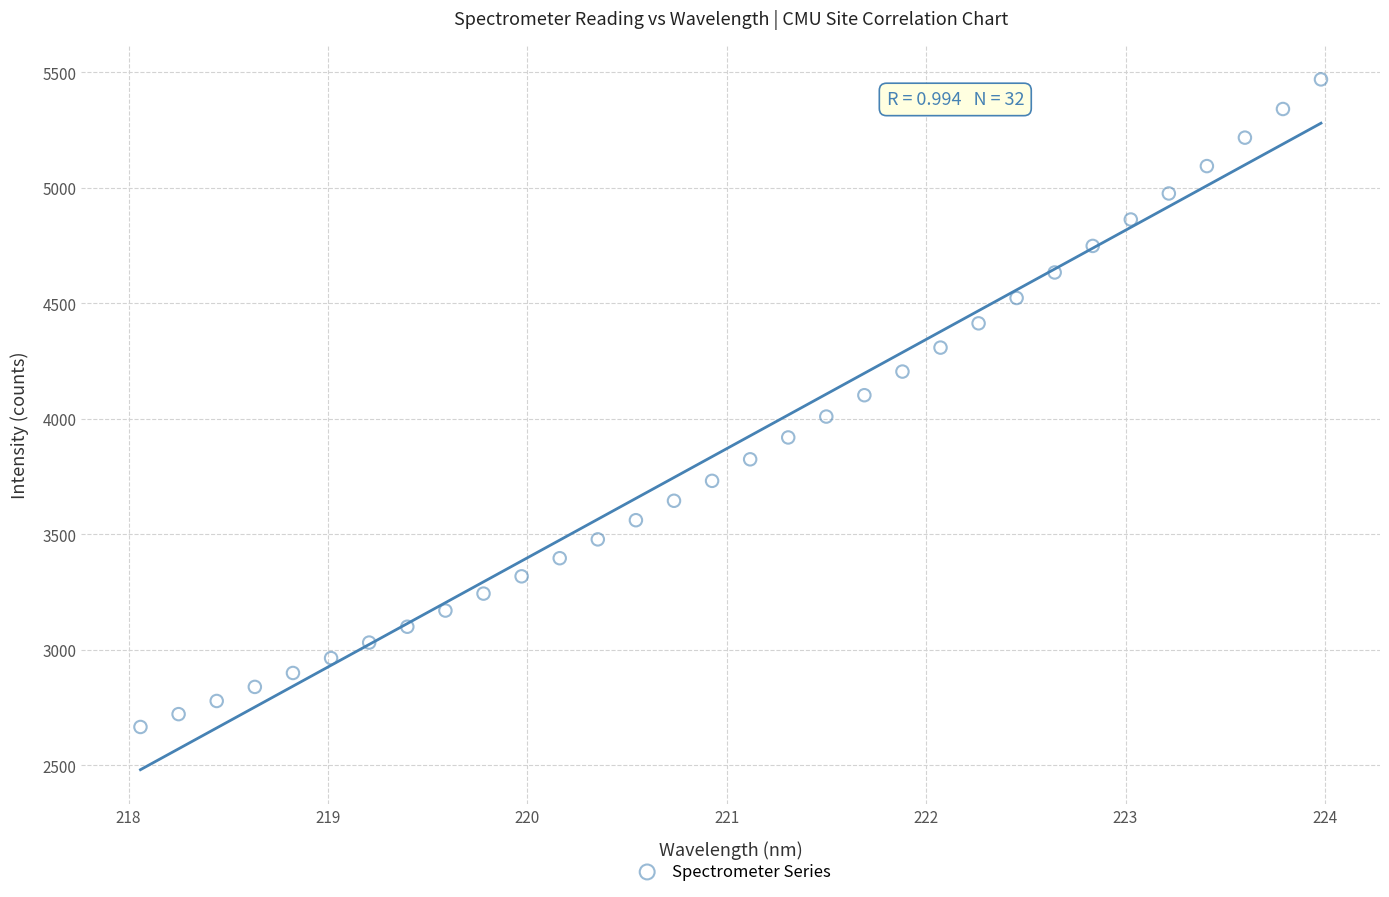

What is the range of X values (max minus min)?

5.9